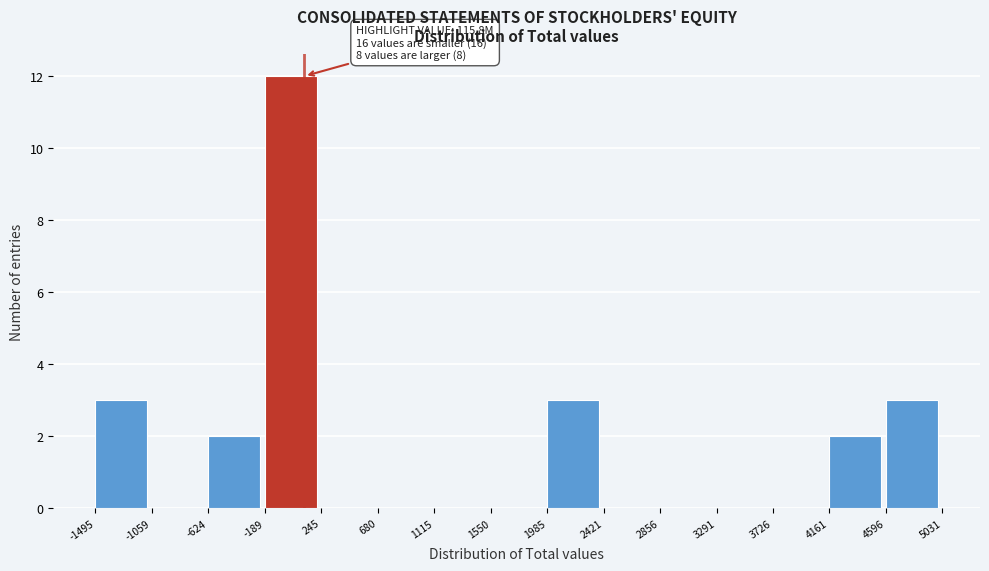

Which range on the x-axis has the tallest bar?

-189 to 245